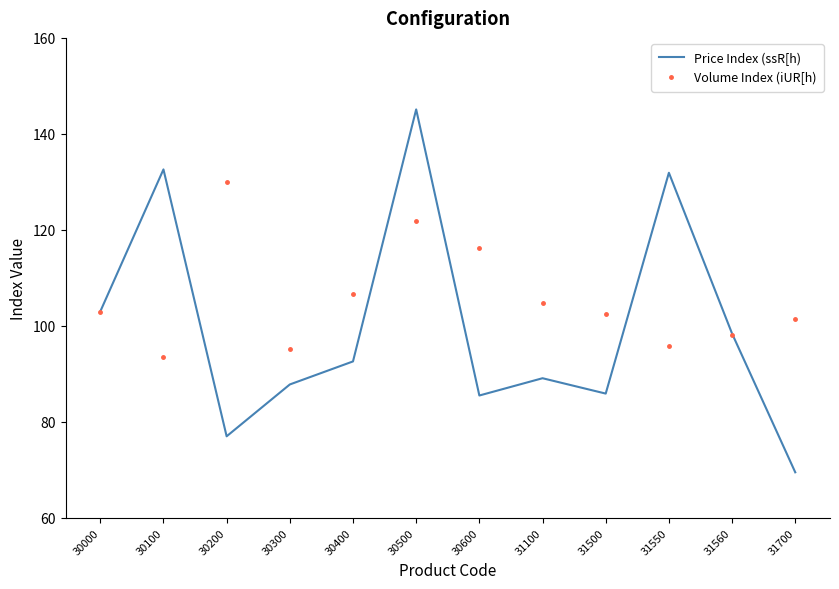

After their last crossing, which series has the higher values: Price Index (ssR[h) or Volume Index (iUR[h)?

Volume Index (iUR[h)